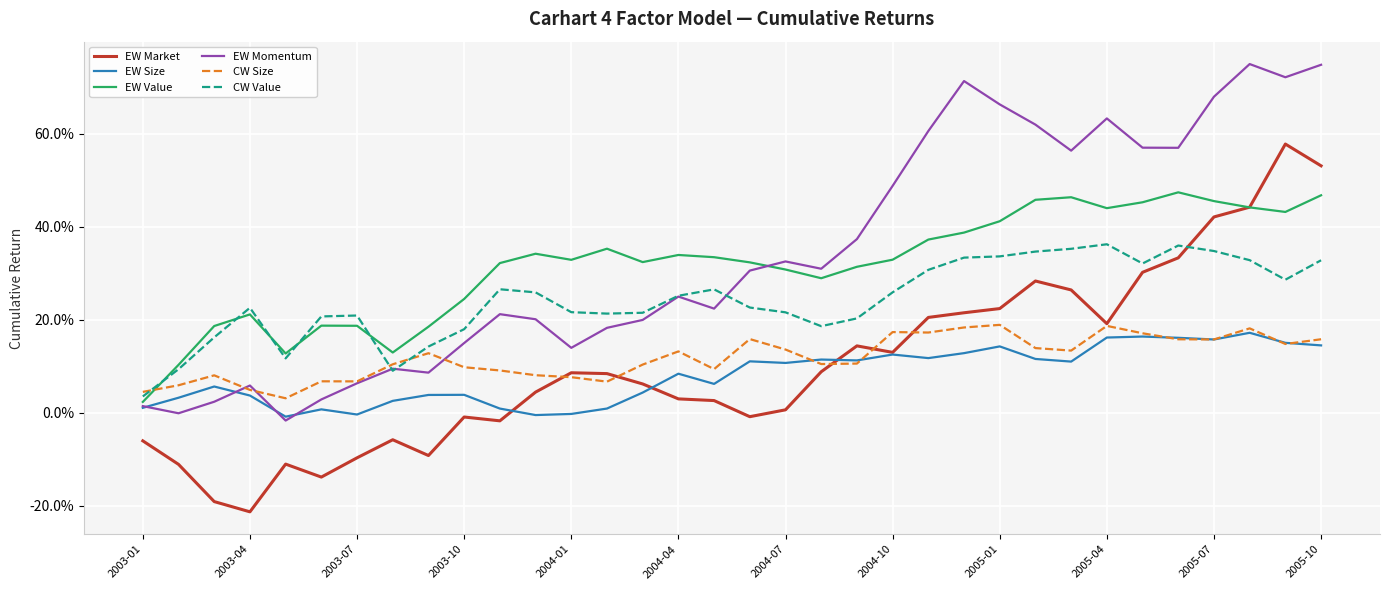

What is the greatest value displayed?

75.0